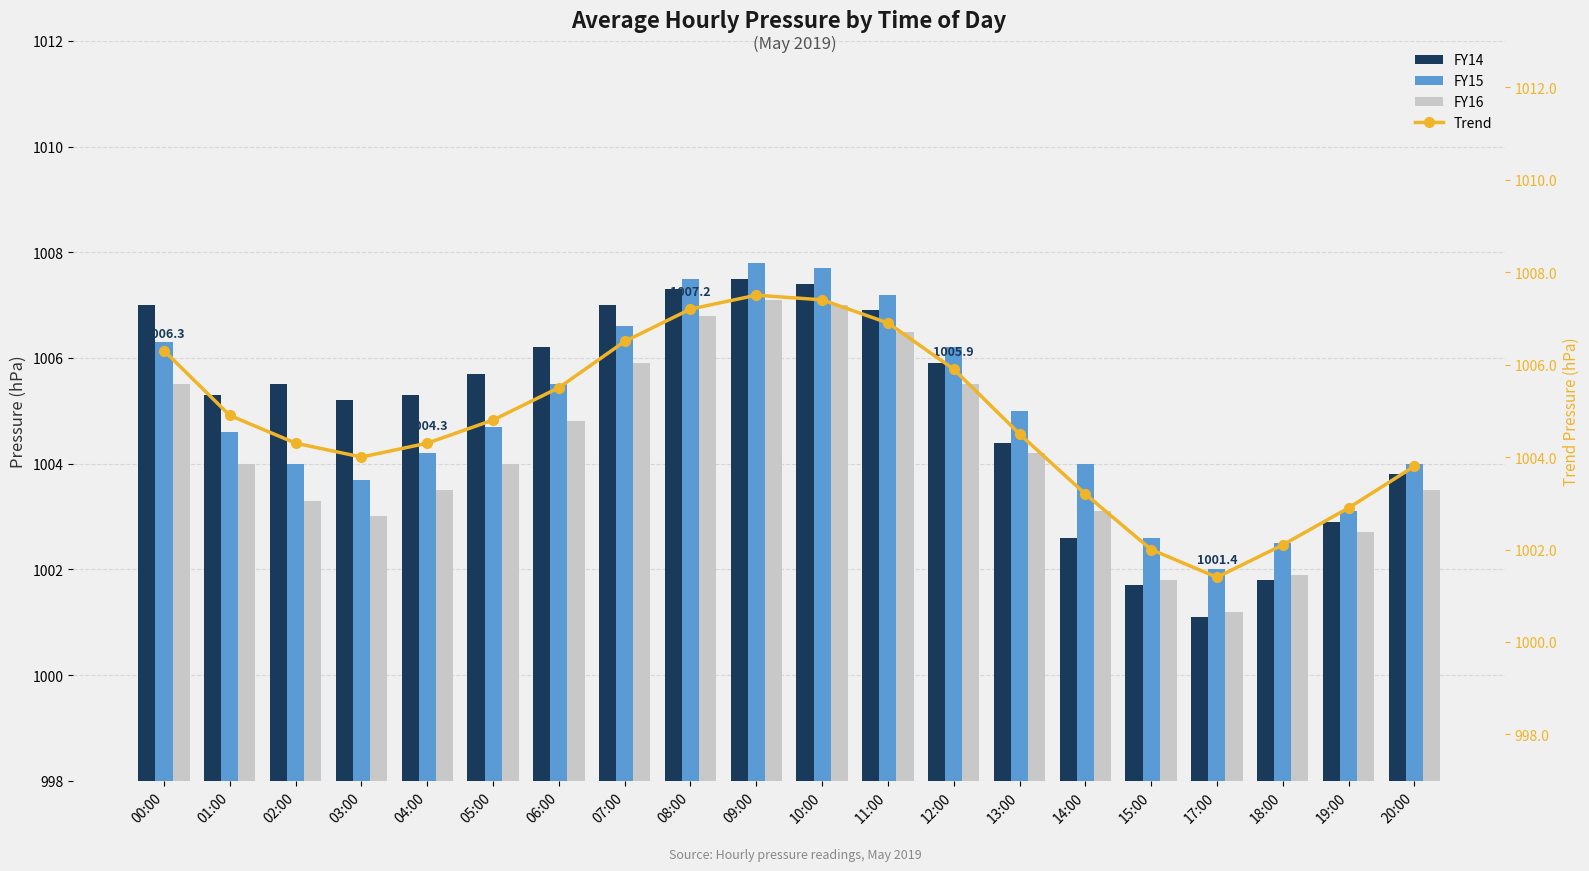

How many groups of bars are there?

20